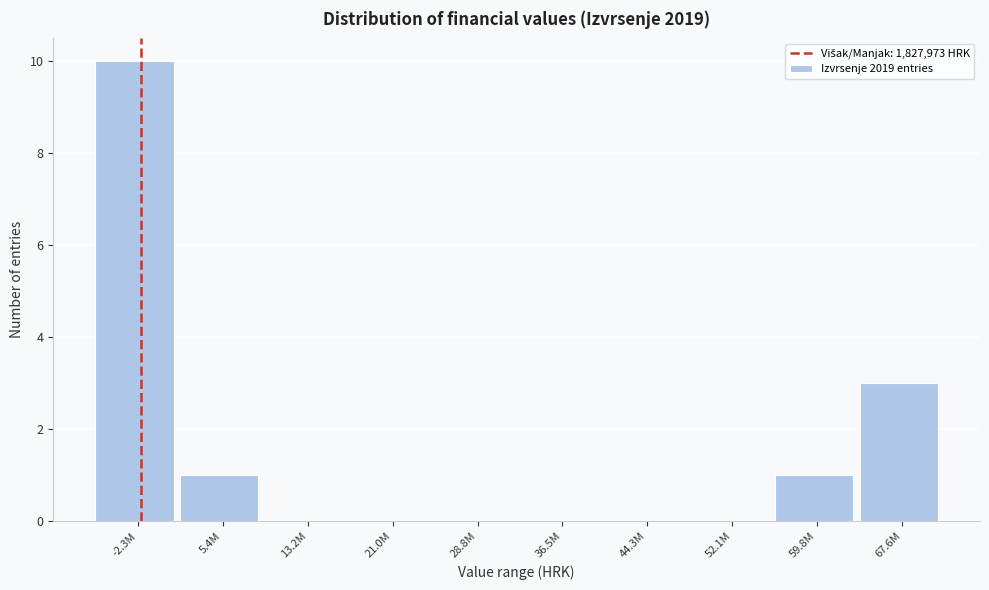

Reading left to right, list all the values displayed in this chart.

-2.3M=10	5.4M=1	13.2M=0	21.0M=0	28.8M=0	36.5M=0	44.3M=0	52.1M=0	59.8M=1	67.6M=3